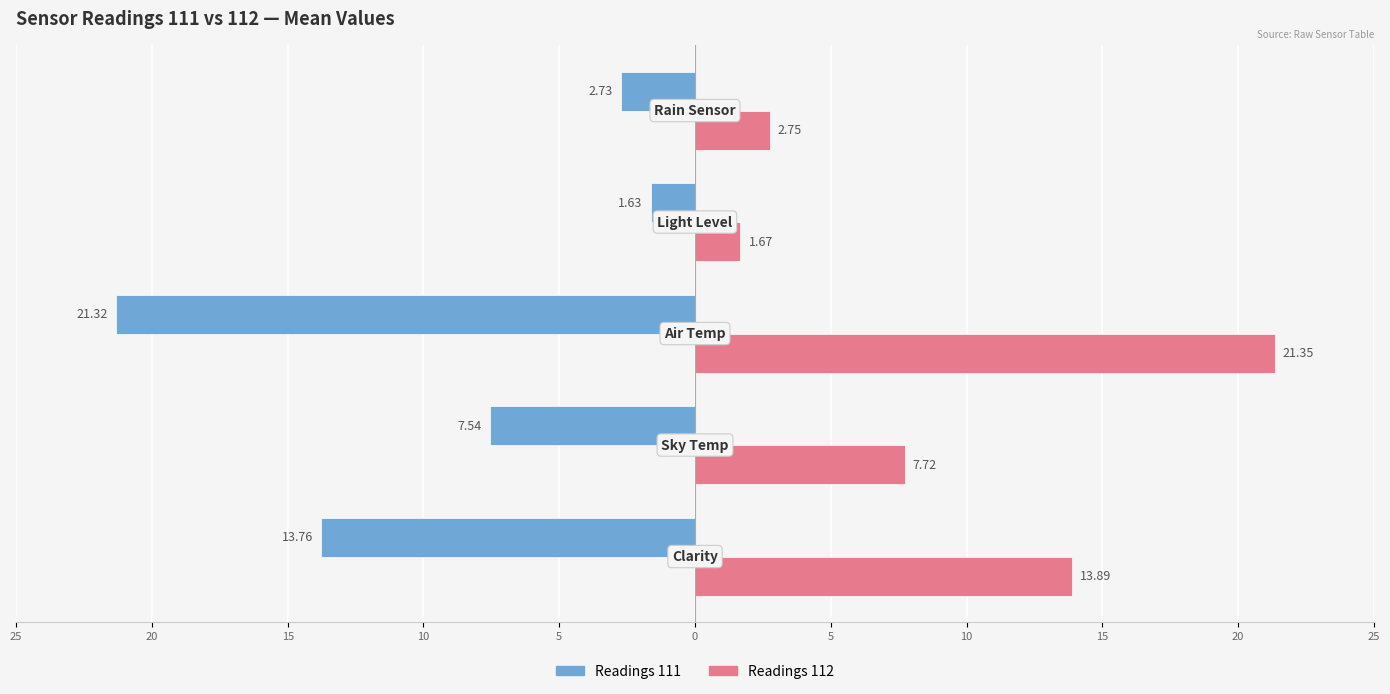

Reading left to right, what are all the values shown in this chart?

Readings 111: -13.8	-7.5	-21.3	-1.6	-2.7
Readings 112: 13.9	7.7	21.4	1.7	2.8